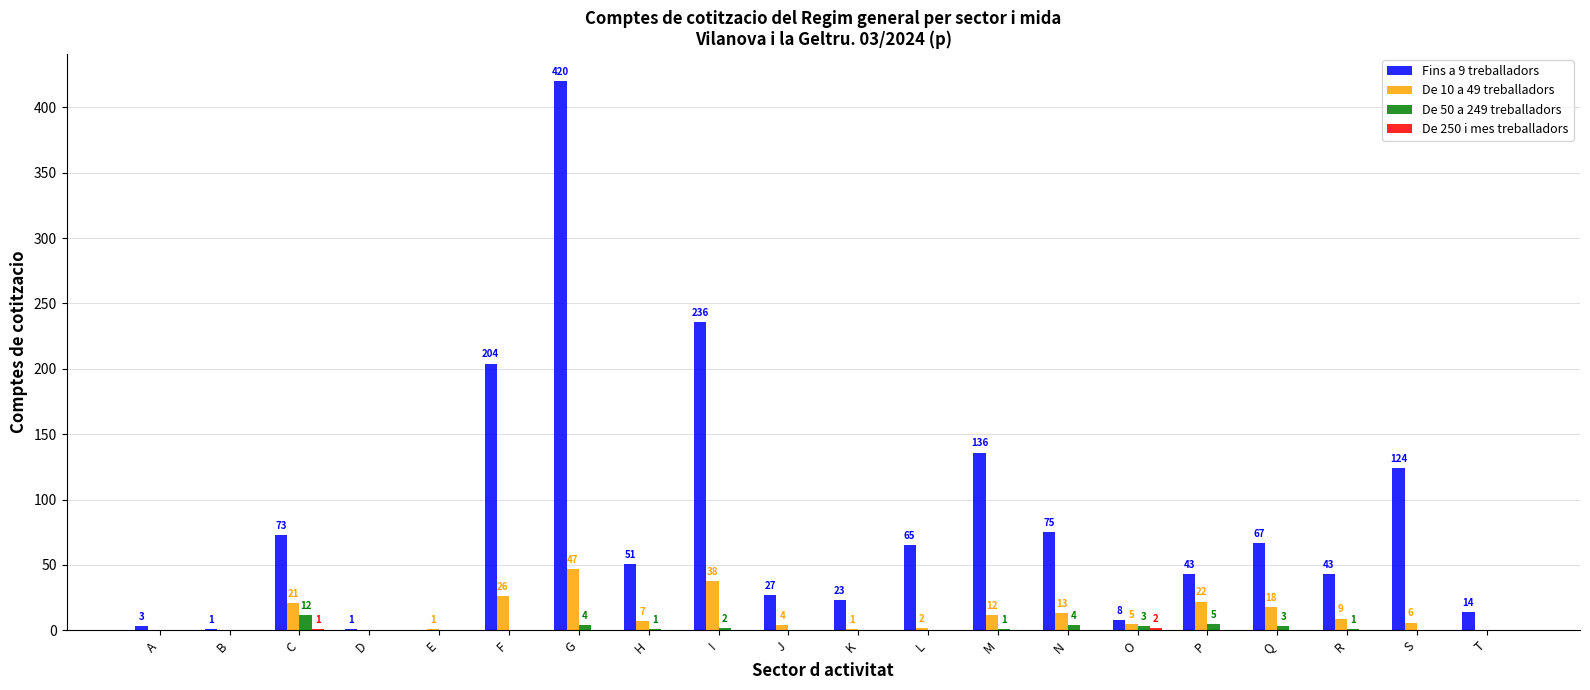

Is the value of Fins a 9 treballadors at B greater than the value of De 10 a 49 treballadors at H?

No